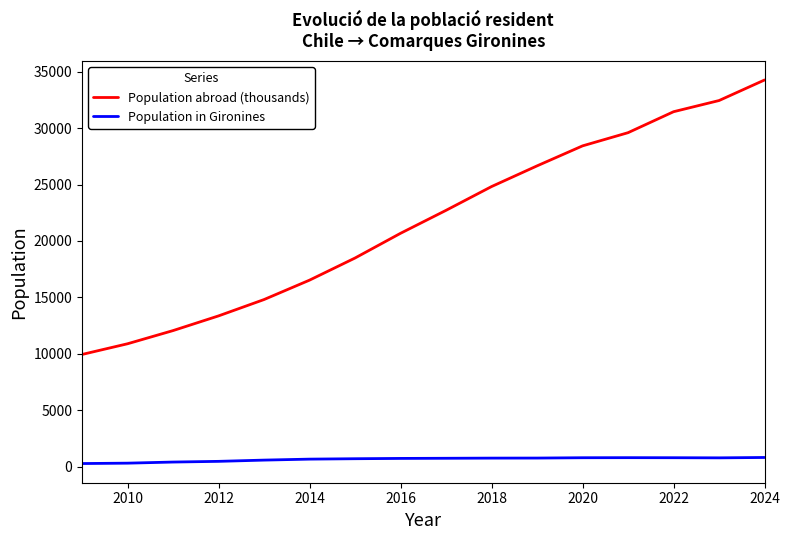

What is the difference between the maximum and minimum values in the Population abroad (thousands) series?

24326